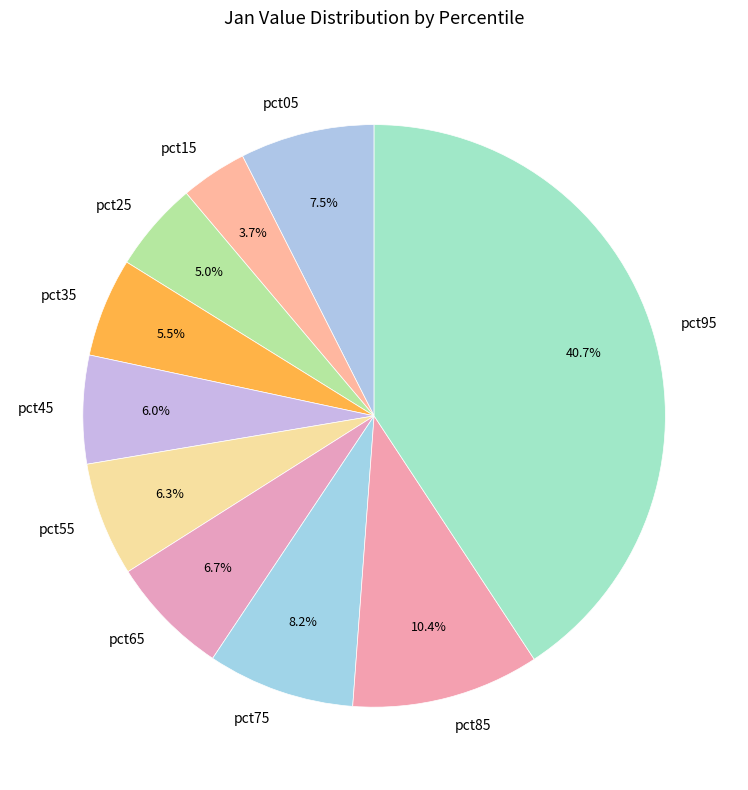

Is pct95 the majority of the pie?

No